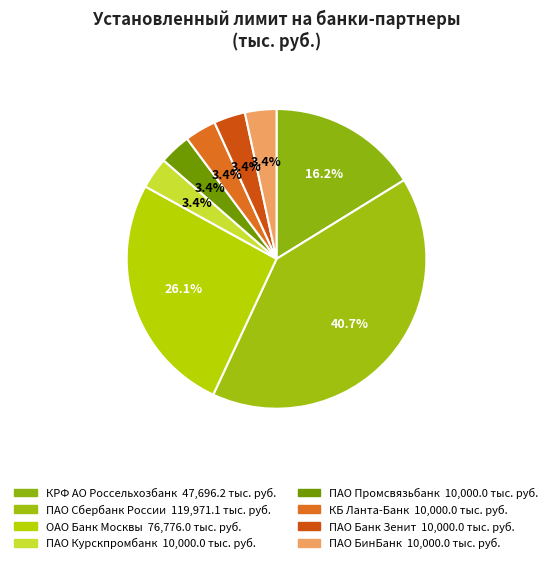

To the nearest percent, what is the difference between the largest and smallest slice percentages?

37%